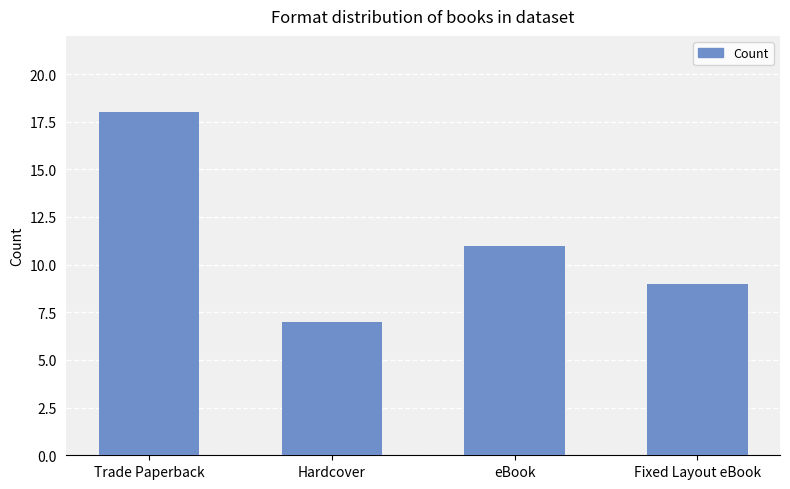

Reading left to right, list all the values displayed in this chart.

Trade Paperback=18	Hardcover=7	eBook=11	Fixed Layout eBook=9